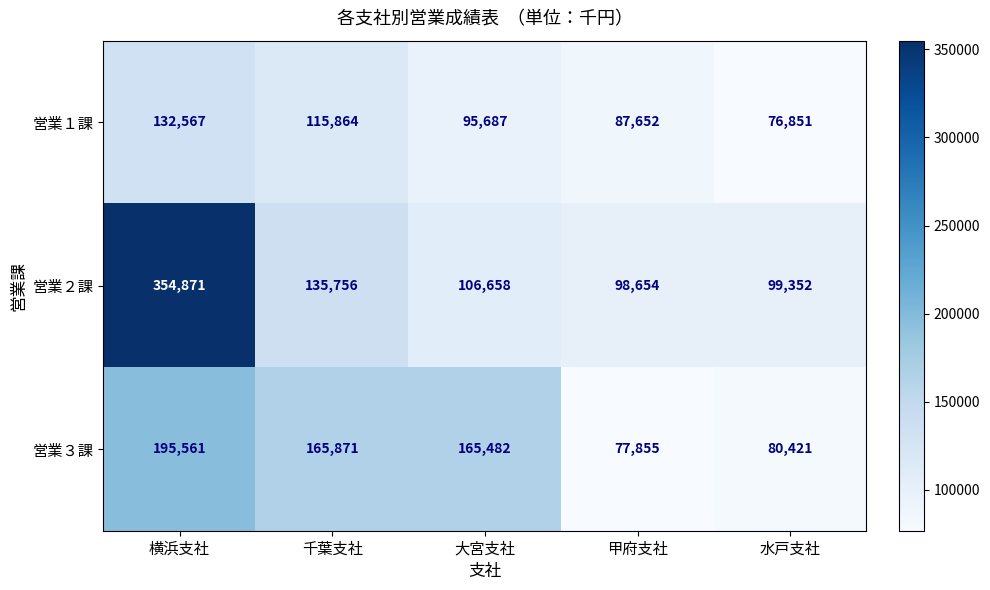

What is the difference between the 営業１課 values at 大宮支社 and 甲府支社?

8035